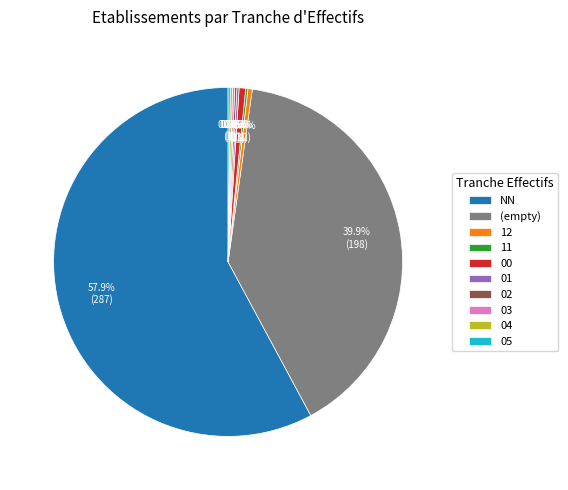

Does any single category account for the majority?

Yes